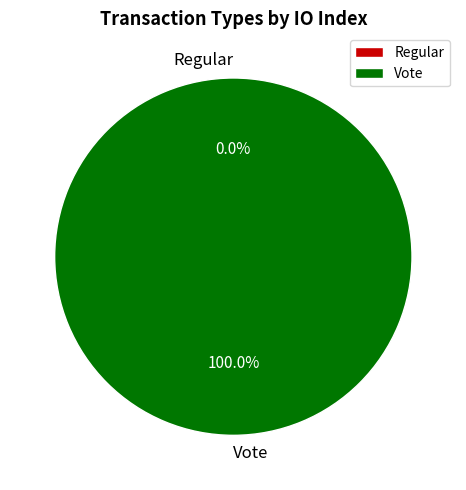

Rank the categories by value from highest to lowest.

Vote, Regular